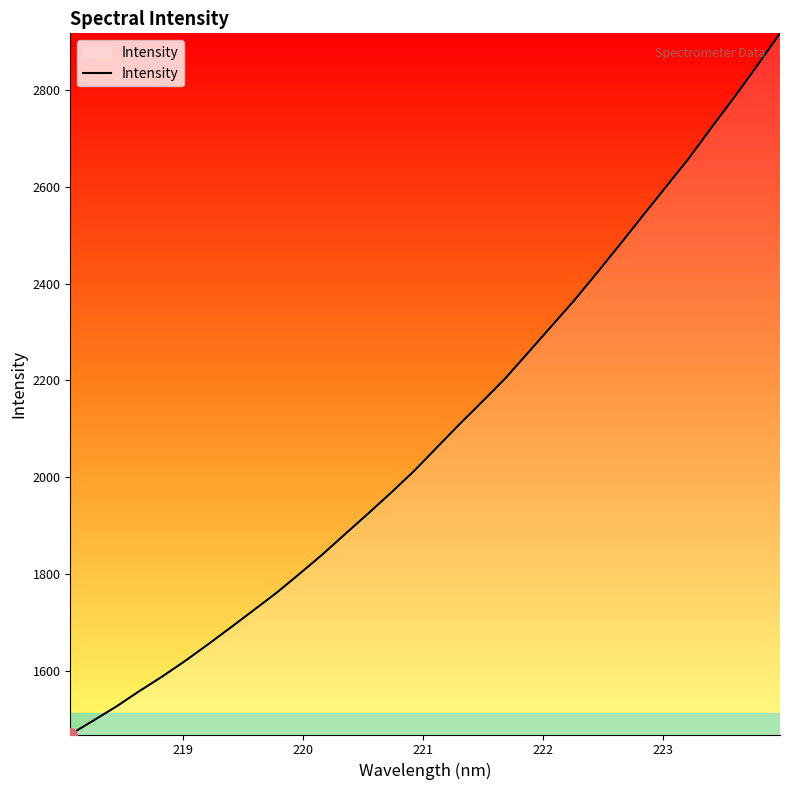

What is the minimum value shown in the chart?

1468.5